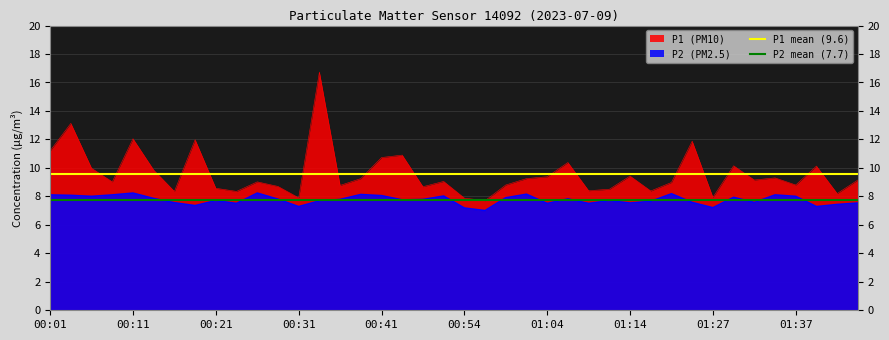

The value of P2 (PM2.5) at 00:11 is 8.2. True or false?

True